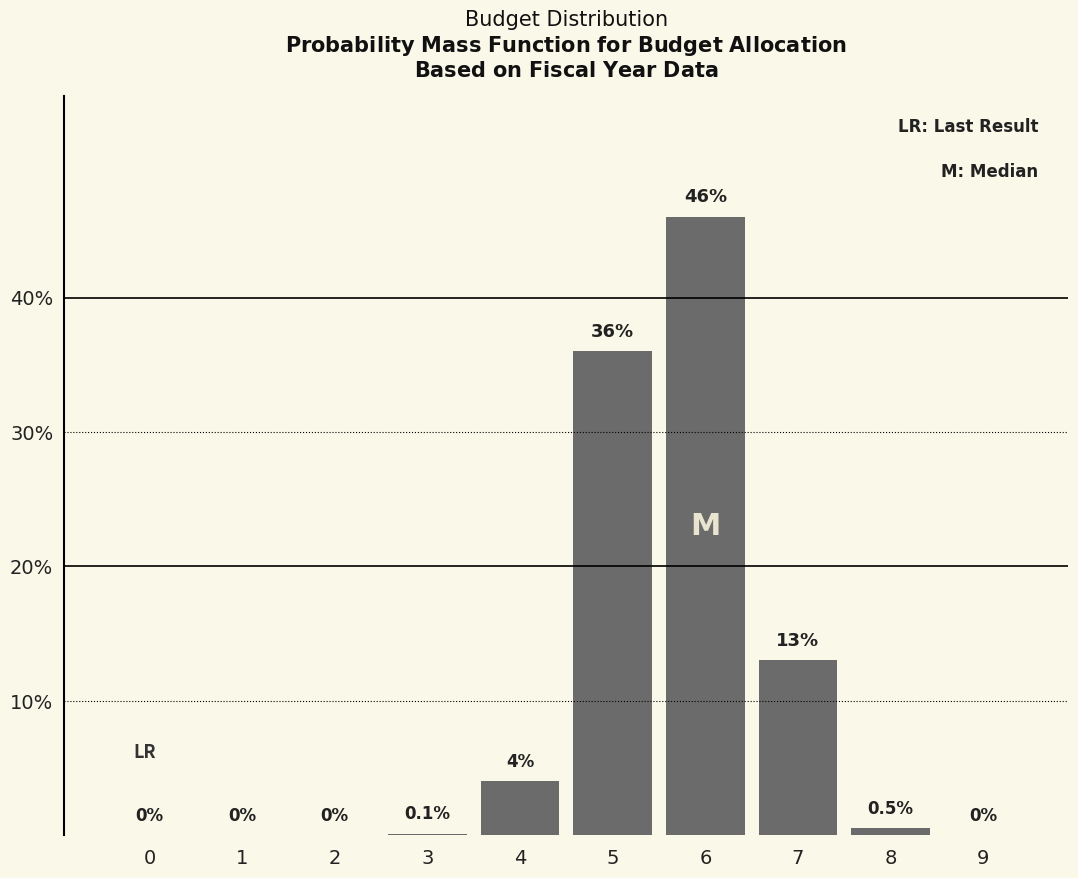

Reading left to right, list all the values displayed in this chart.

0=0.0	1=0.0	2=0.0	3=0.1	4=4.0	5=36.0	6=46.0	7=13.0	8=0.5	9=0.0